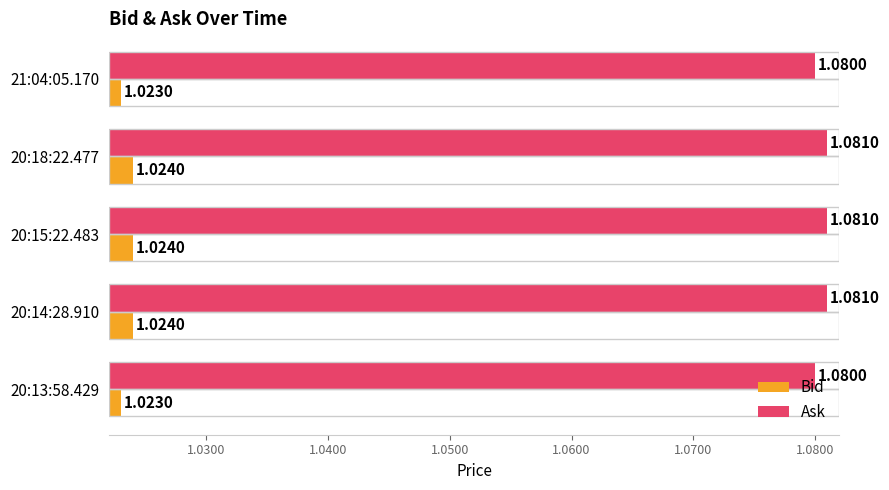

At how many categories does at least one series exceed 1?

5